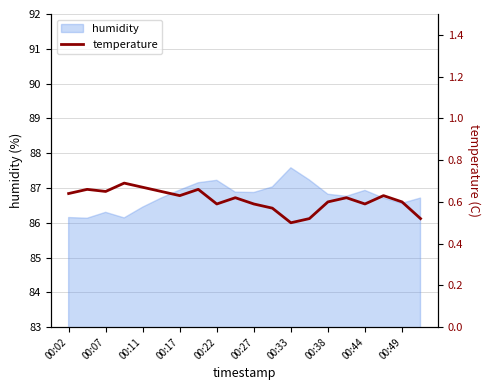

The value of humidity at 00:27 is 125.0. True or false?

False